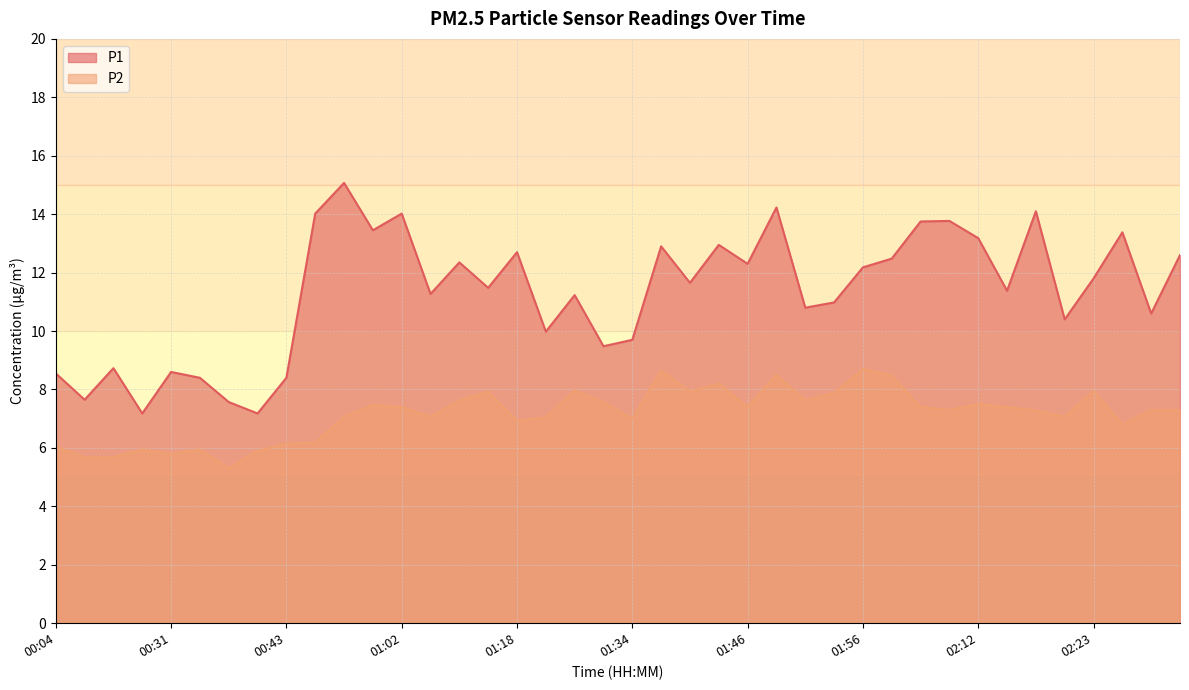

What is the spread (max minus min) of values at 01:49?

5.7